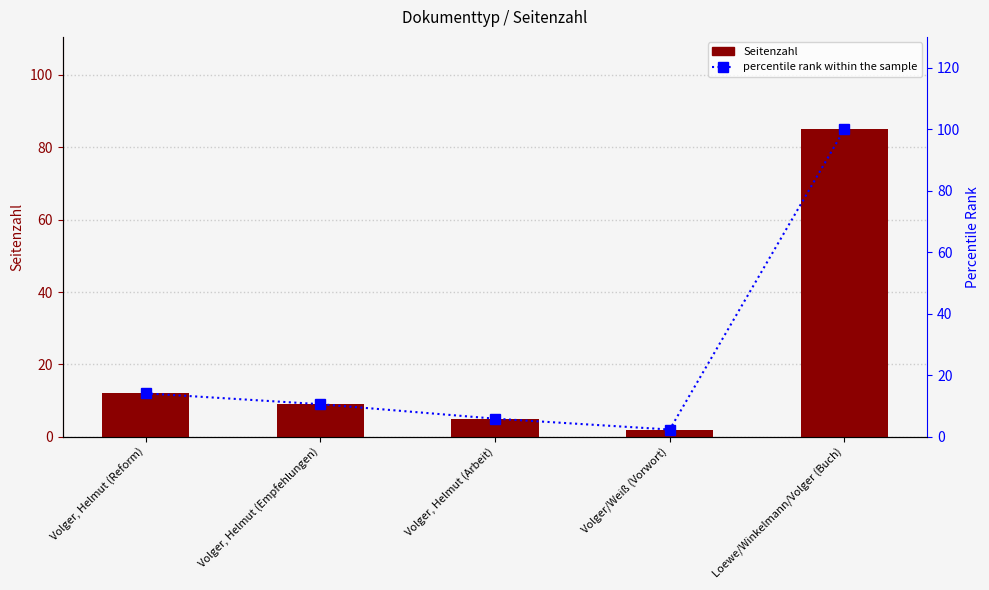

What value does the Seitenzahl series have at Volger, Helmut (Arbeit)?

5.0